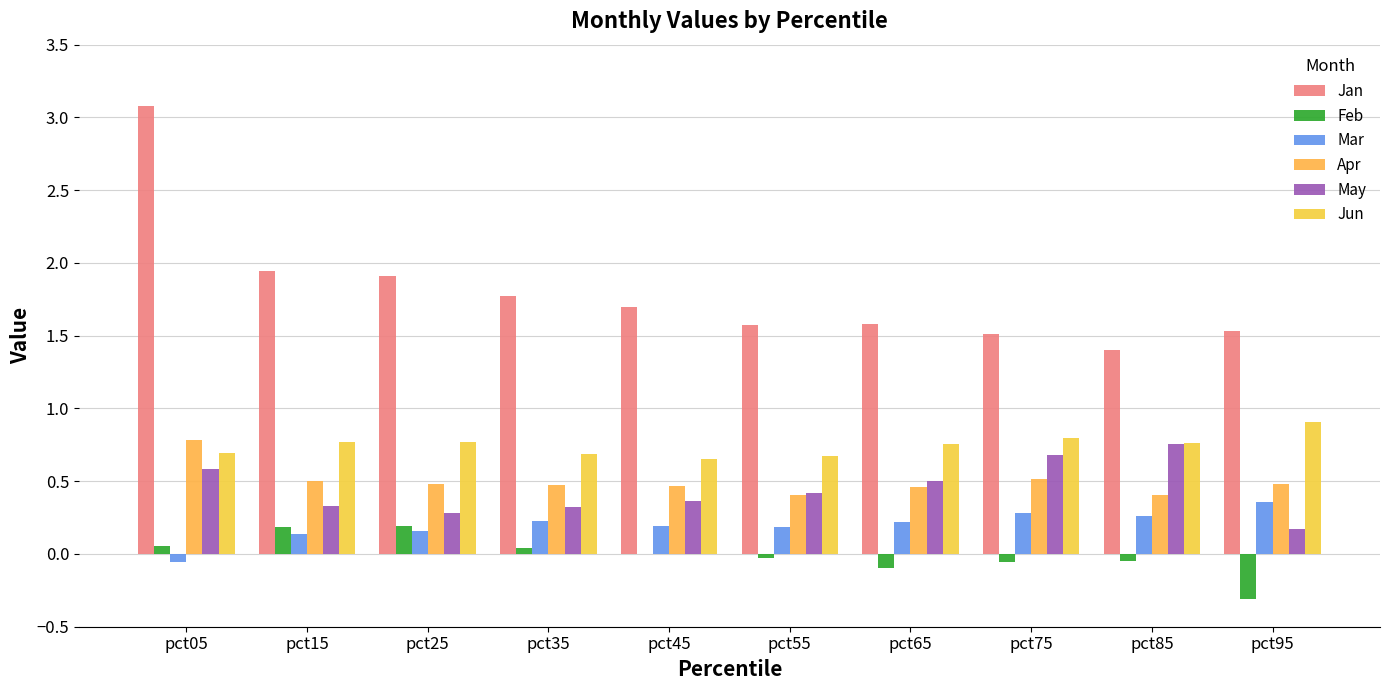

The value of May at pct15 is 0.3. True or false?

True